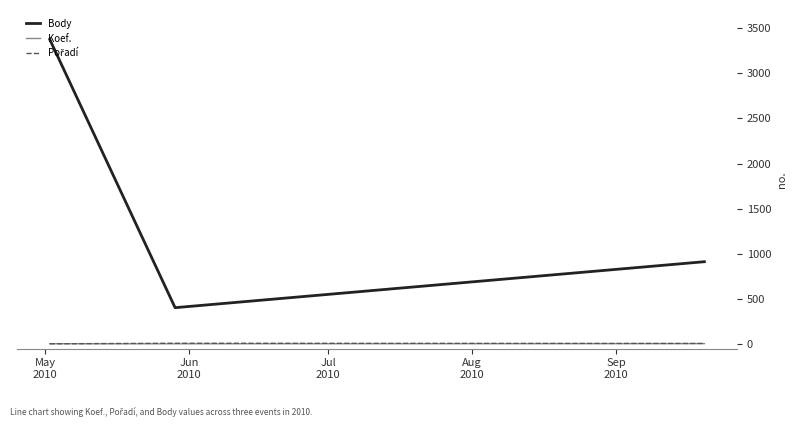

Which series has the largest range (max minus min)?

Body